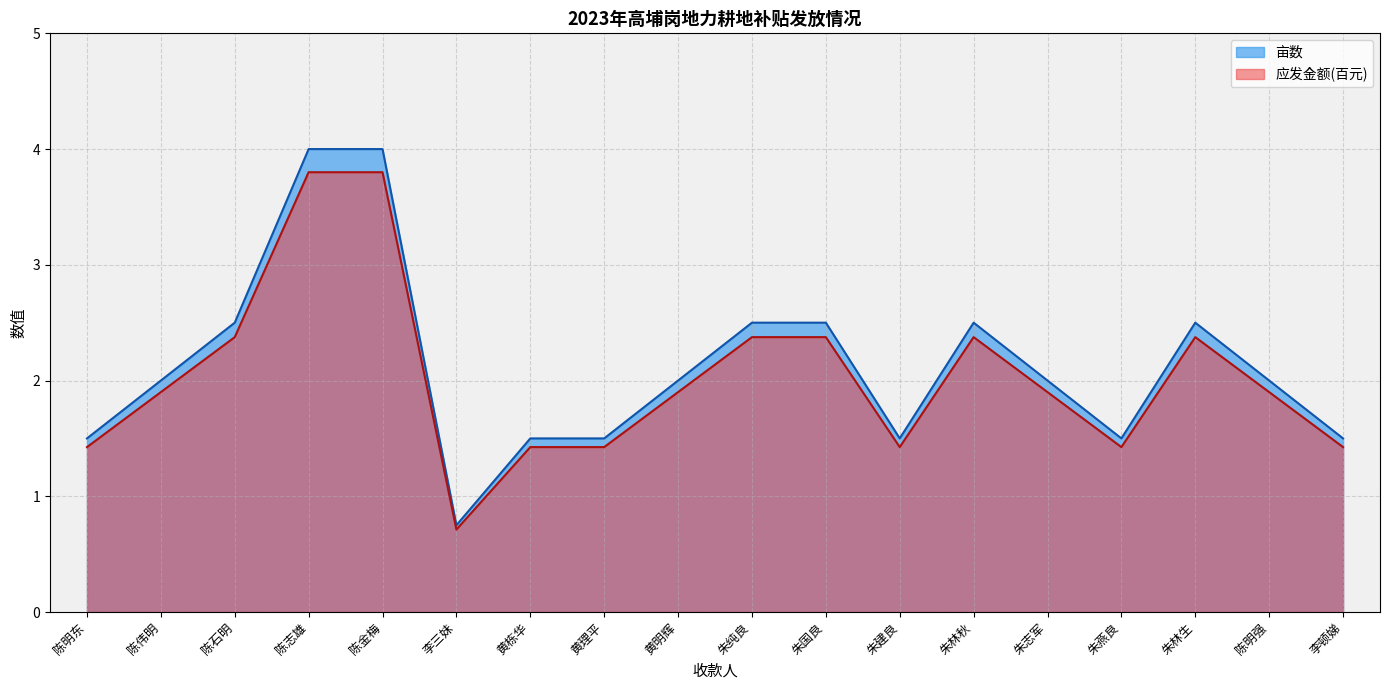

Reading left to right, what are all the values shown in this chart?

亩数: 1.5	2.0	2.5	4.0	4.0	0.8	1.5	1.5	2.0	2.5	2.5	1.5	2.5	2.0	1.5	2.5	2.0	1.5
应发金额(元): 1.4	1.9	2.4	3.8	3.8	0.7	1.4	1.4	1.9	2.4	2.4	1.4	2.4	1.9	1.4	2.4	1.9	1.4